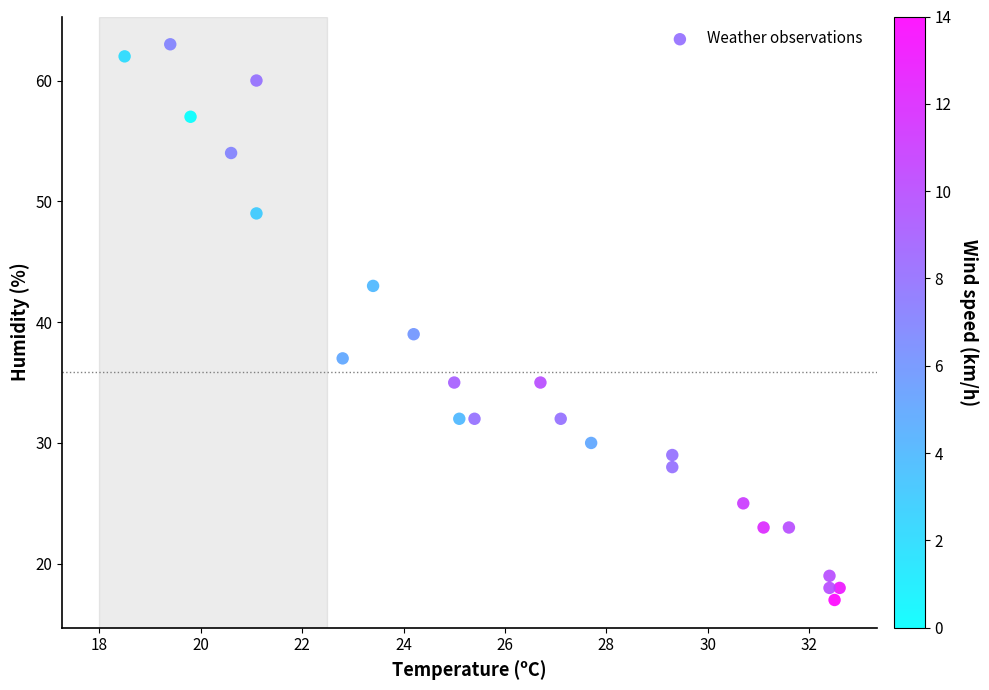

What is the range of Y values (max minus min)?

46